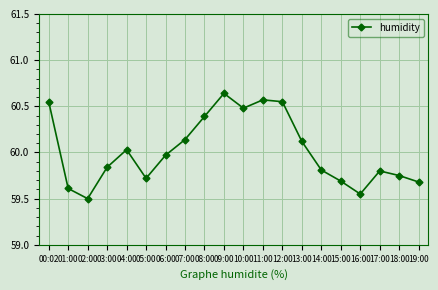

What is the label of the 18th point from the right?

02:00